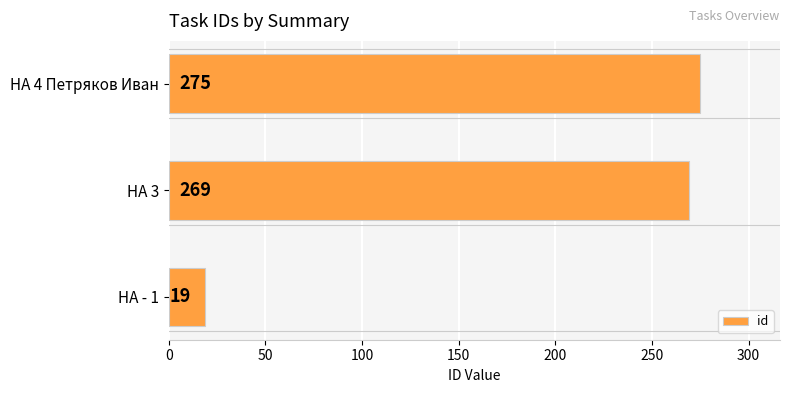

List the labels in order of value, largest first.

HA 4 Петряков Иван, HA 3, HA - 1